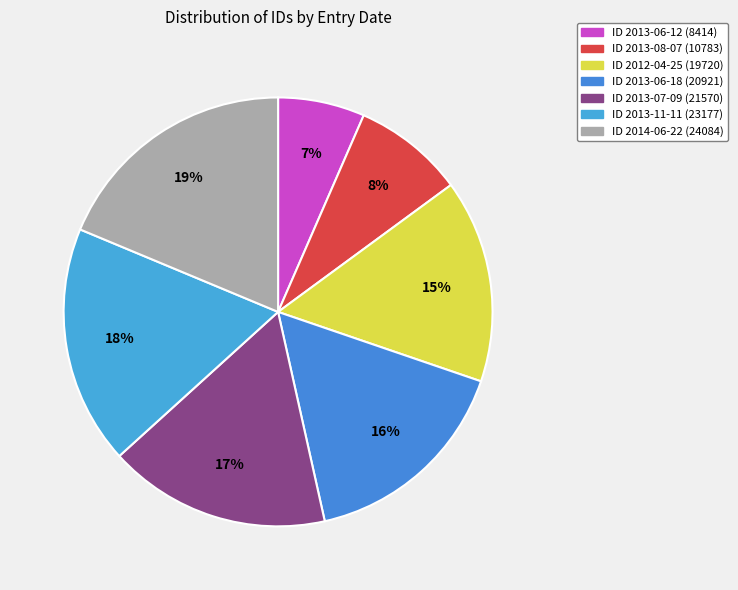

Which slice is the largest?

2014-06-22